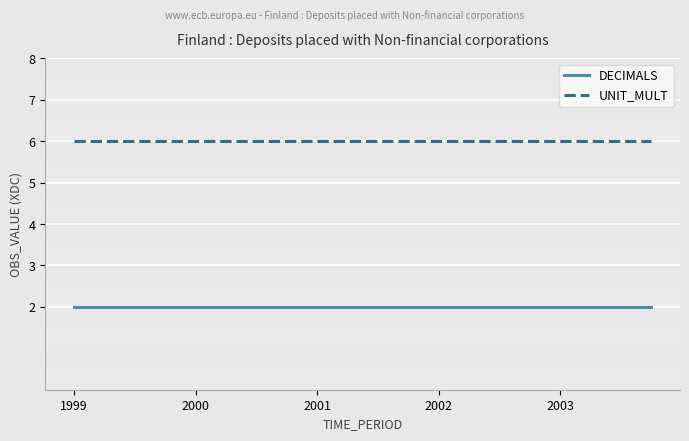

List the series in order of their peak value, lowest first.

DECIMALS, UNIT_MULT